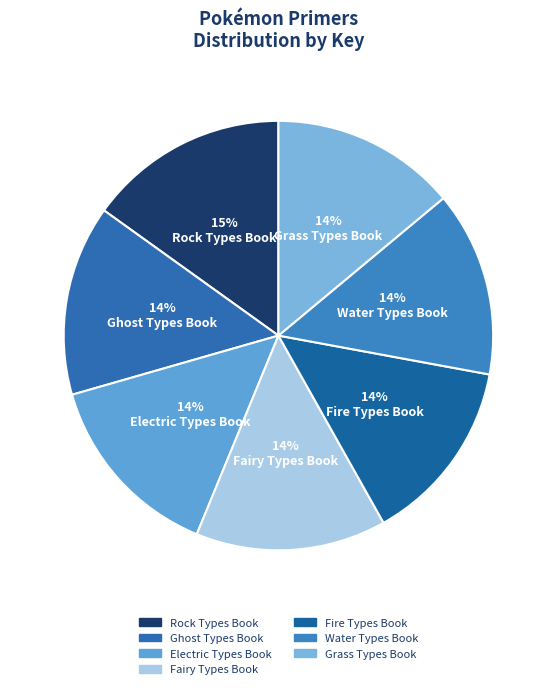

To the nearest percent, what portion does Water Types Book represent?

14%